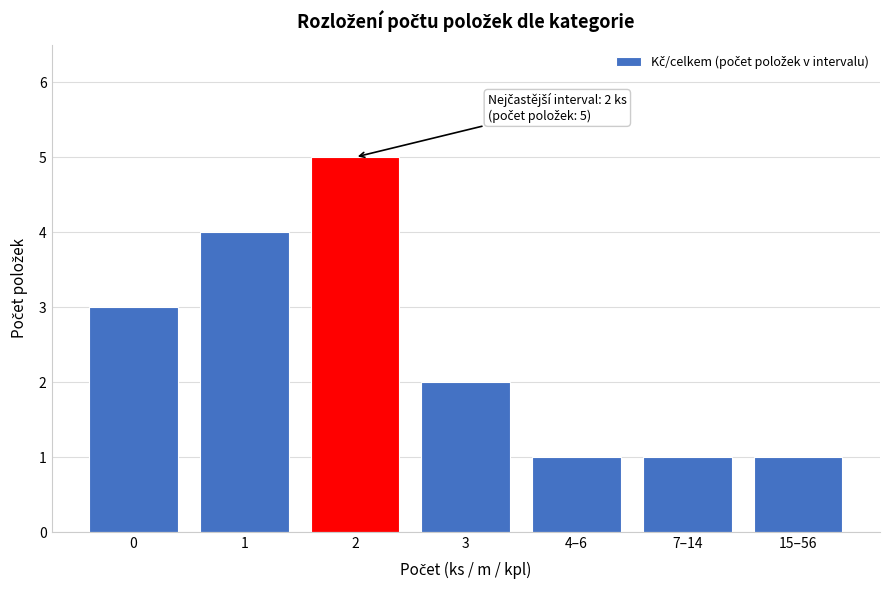

Reading right to left, what are all the values shown in this chart?

15–56=1	7–14=1	4–6=1	3=2	2=5	1=4	0=3